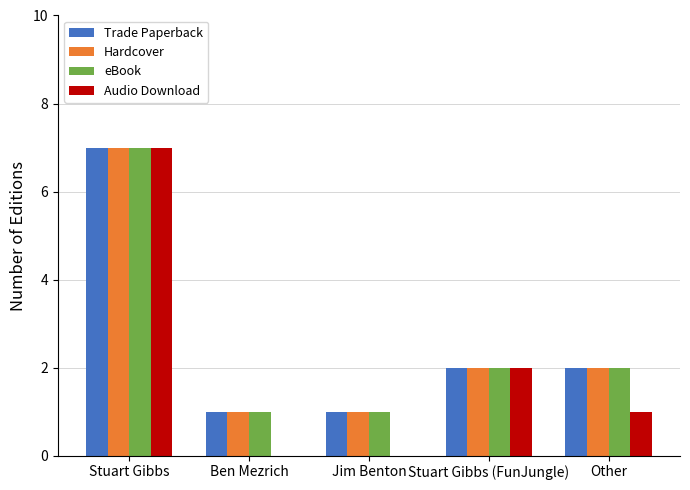

What is the maximum value for Audio Download?

7